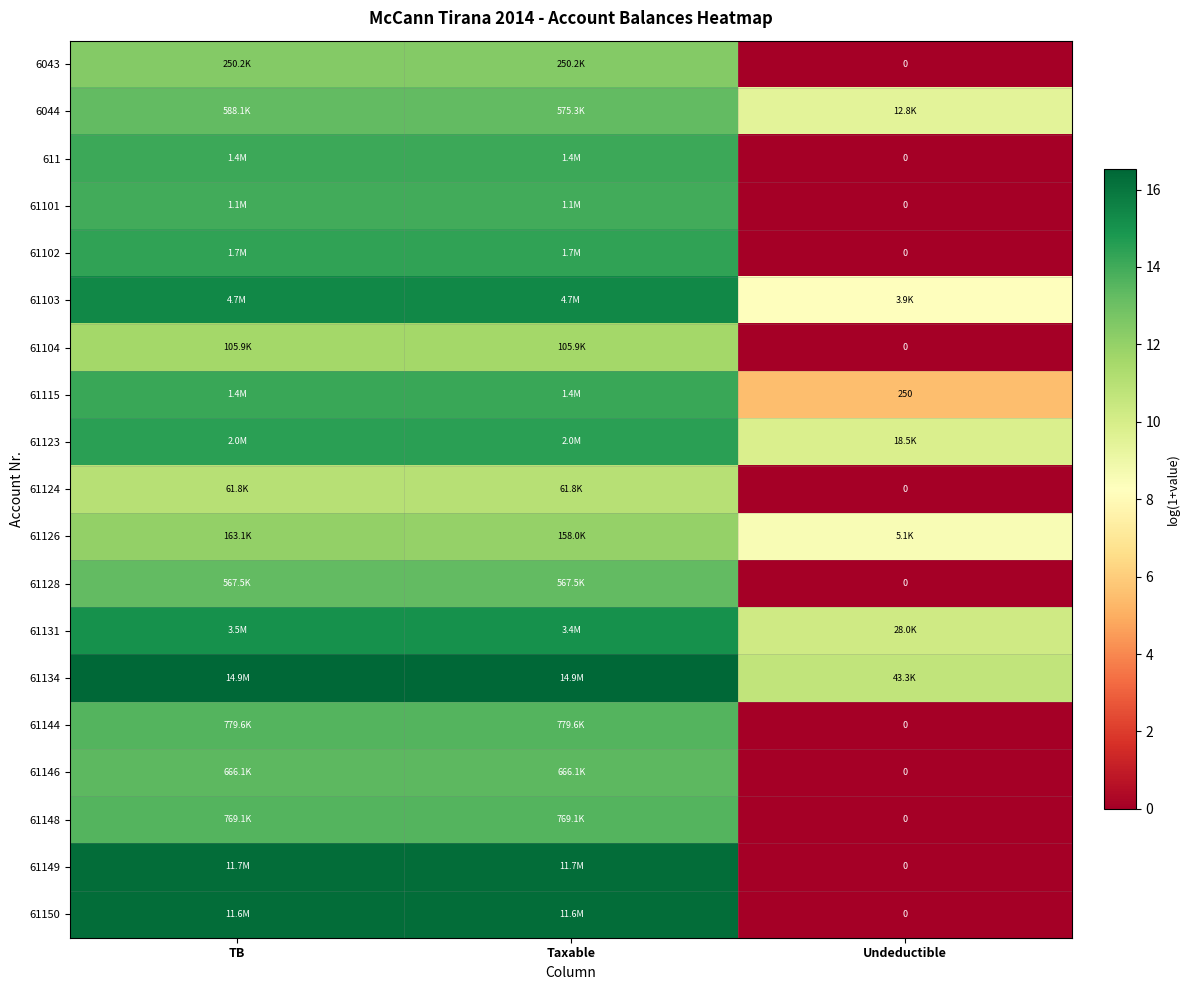

Which series has the largest total across all categories?

61134